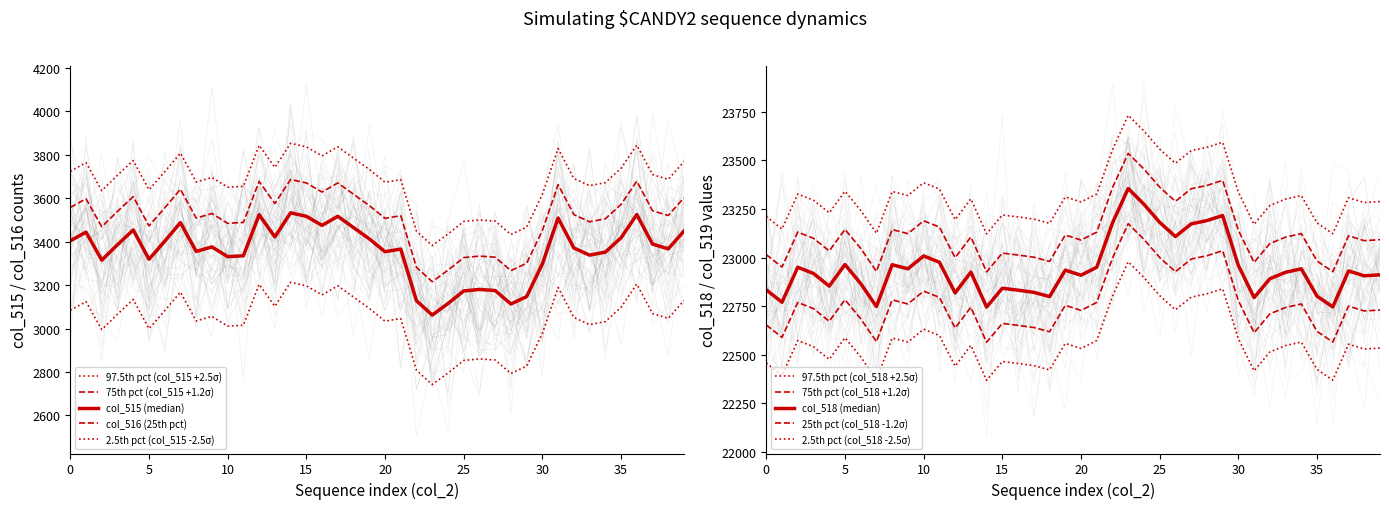

List the series in order of their peak value, lowest first.

col_516, col_515, col_518